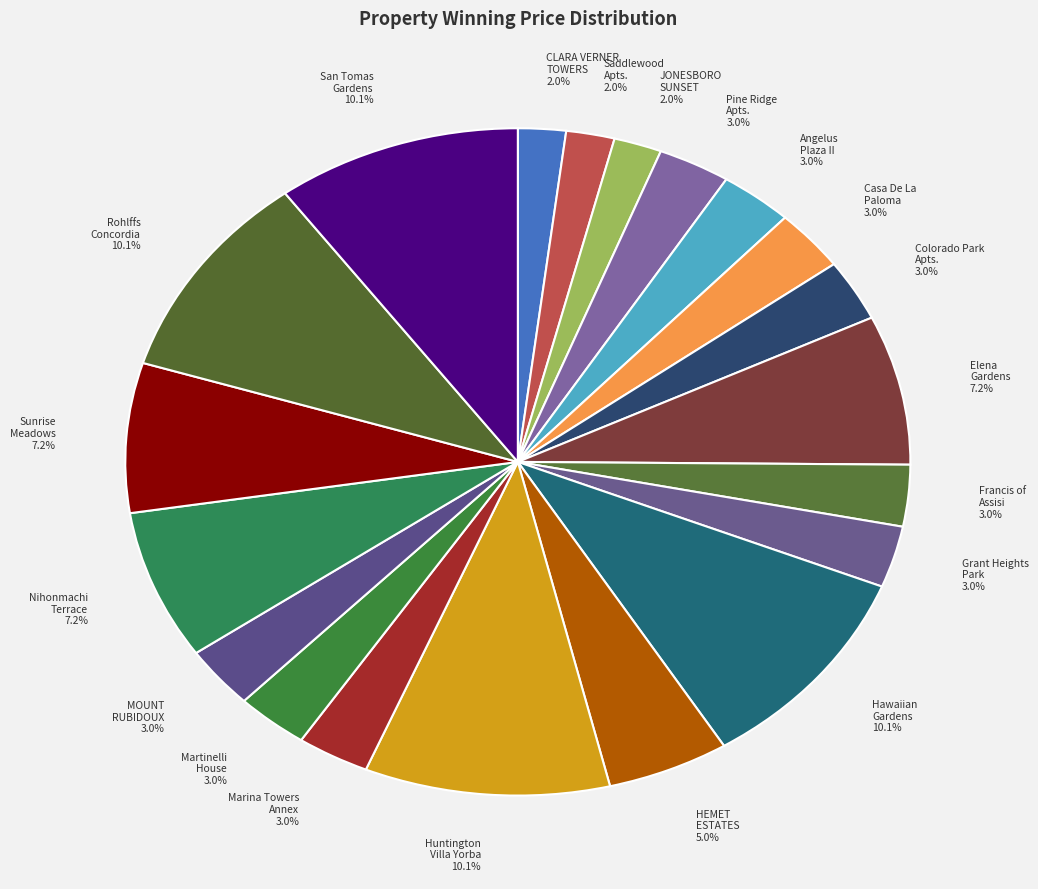

Count the number of slices in the pie.

20